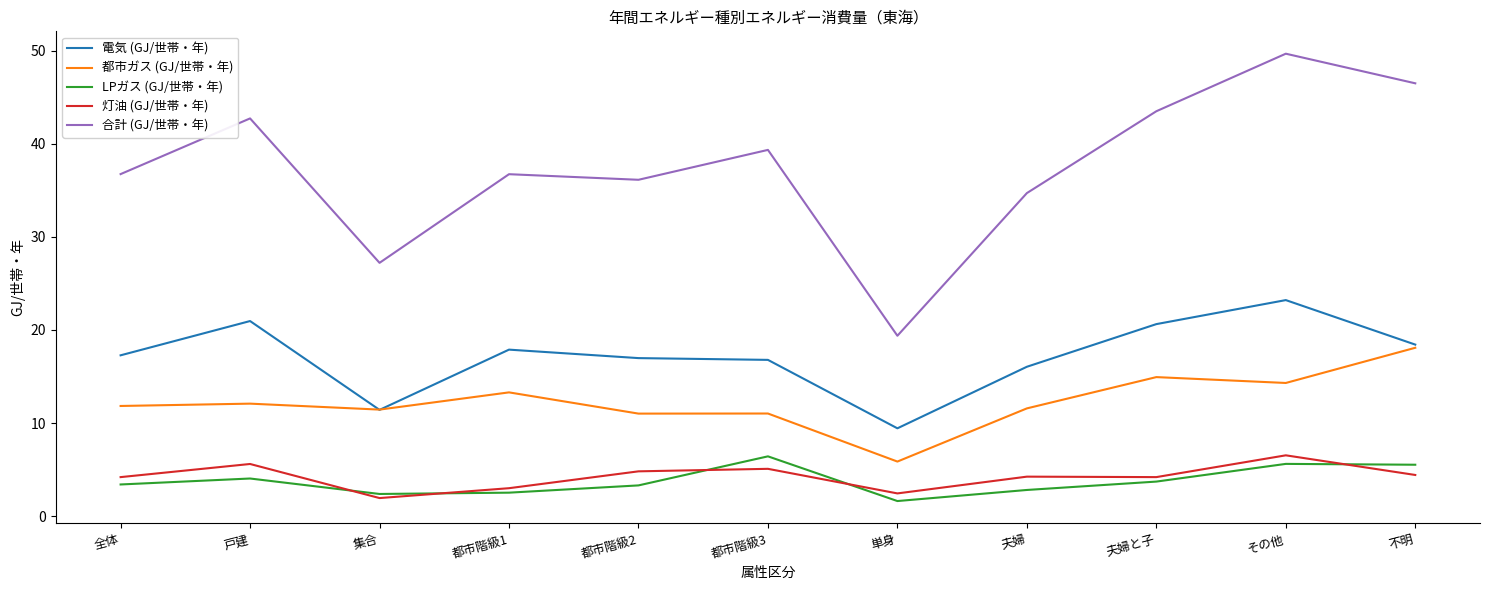

Which category has the highest value across all series?

その他